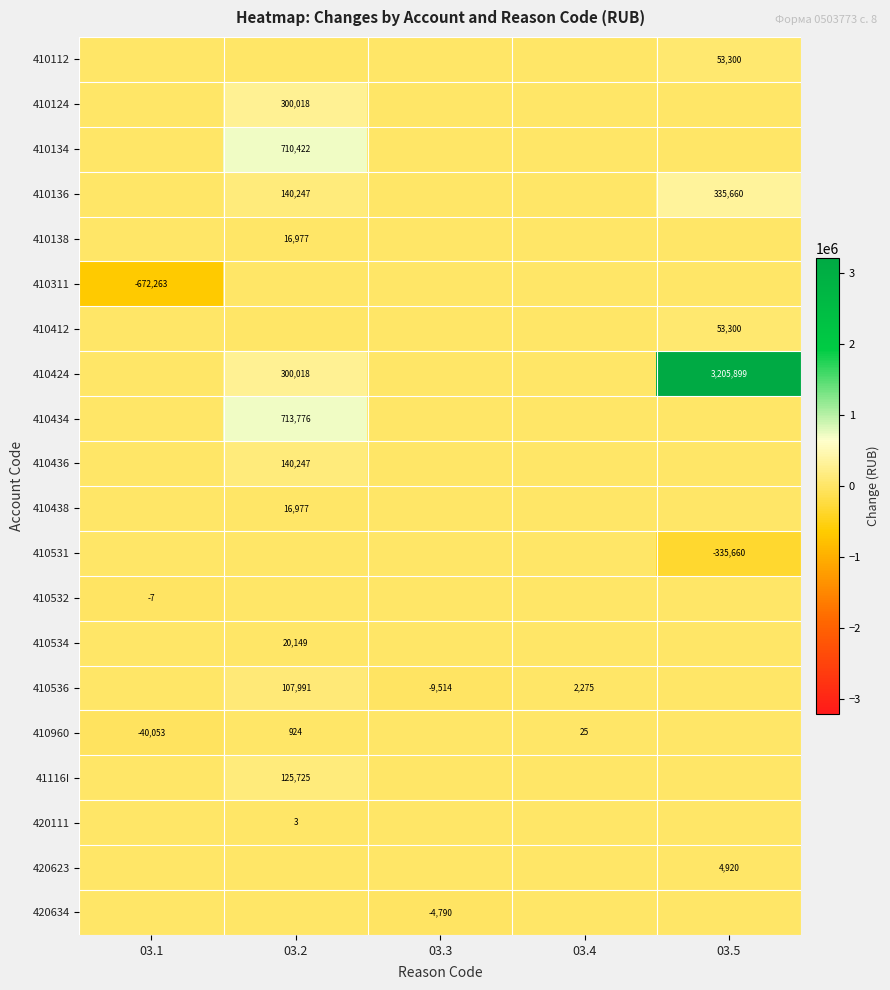

The value of 410960 at 03.2 is 1531. True or false?

False